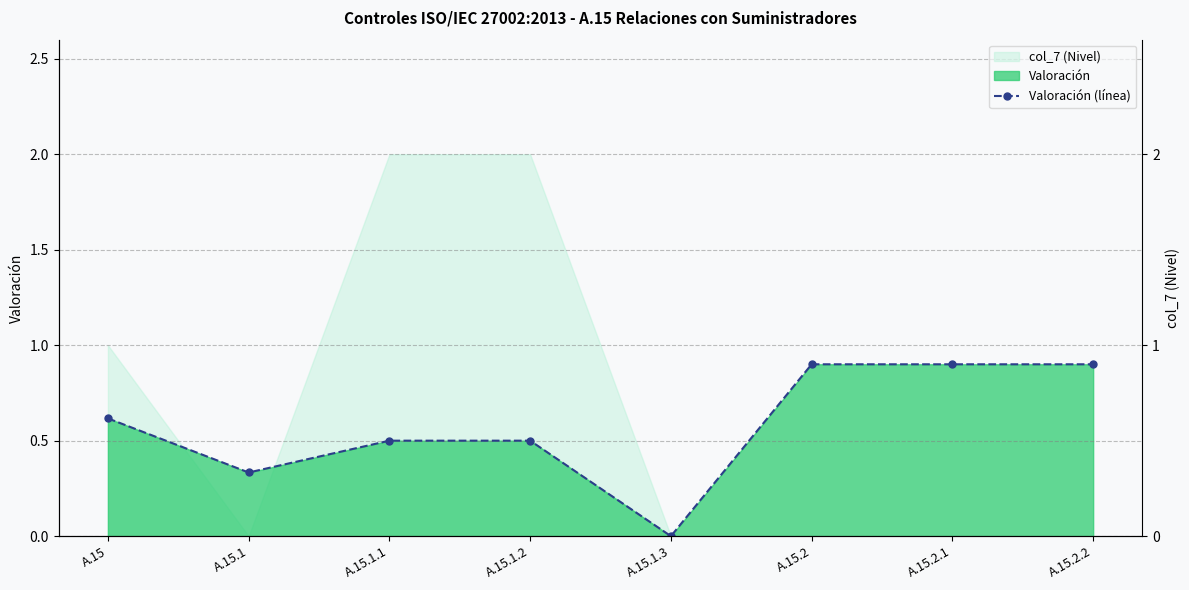

Reading left to right, transcribe all the data shown in this chart.

0.6	0.3	0.5	0.5	0.0	0.9	0.9	0.9